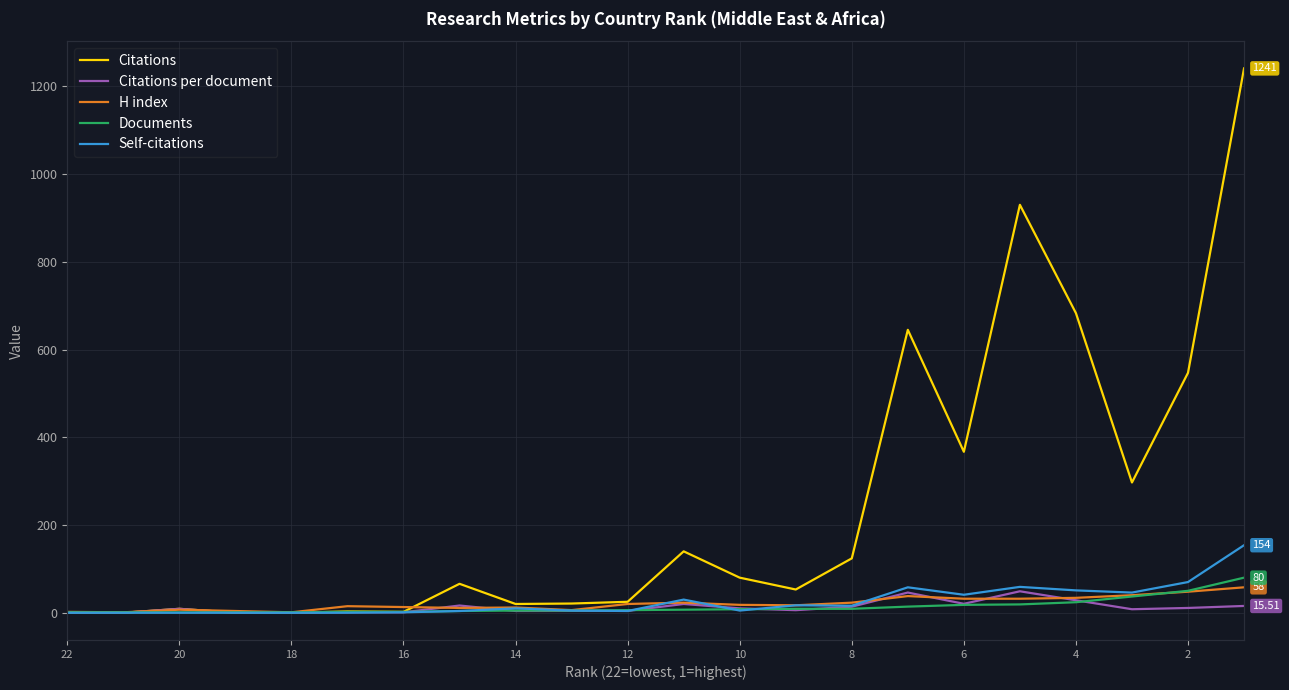

How many series are shown in this chart?

5